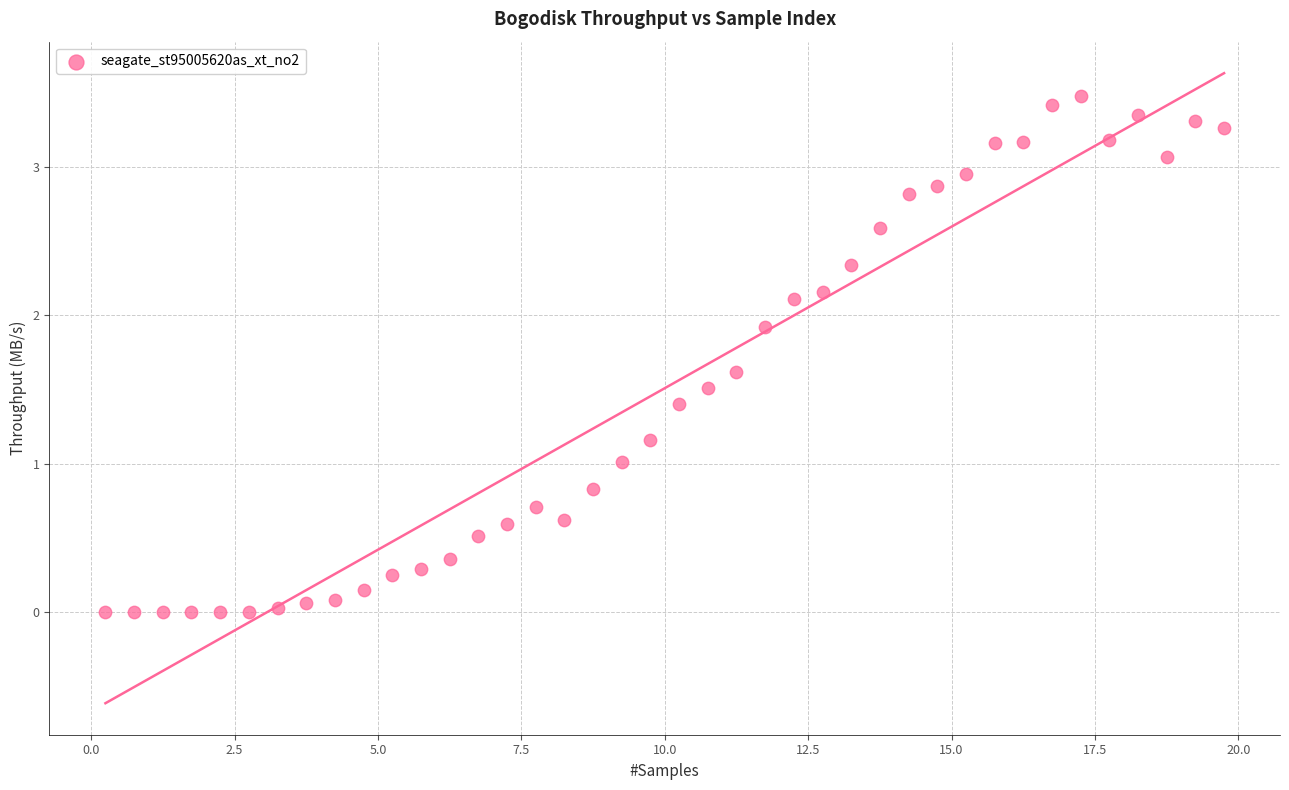

What is the range of X values (max minus min)?

19.5